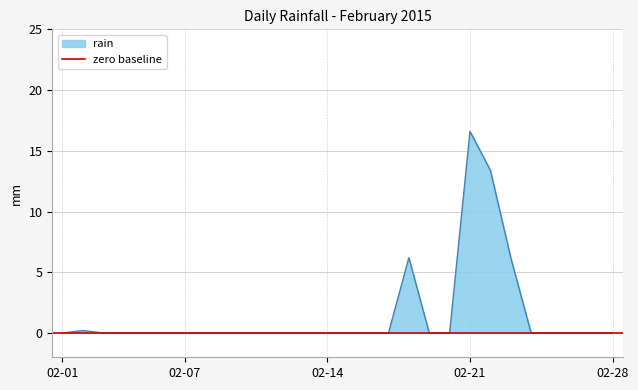

Rank the categories by value from highest to lowest.

2015-02-21, 2015-02-22, 2015-02-18, 2015-02-23, 2015-02-02, 2015-02-01, 2015-02-03, 2015-02-04, 2015-02-05, 2015-02-06, 2015-02-07, 2015-02-08, 2015-02-09, 2015-02-10, 2015-02-11, 2015-02-12, 2015-02-13, 2015-02-14, 2015-02-15, 2015-02-16, 2015-02-17, 2015-02-19, 2015-02-20, 2015-02-24, 2015-02-25, 2015-02-26, 2015-02-27, 2015-02-28